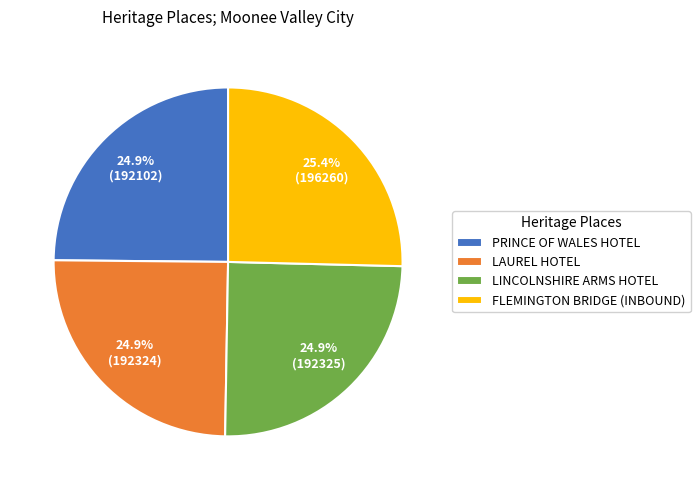

What percentage is NOT represented by PRINCE OF WALES HOTEL?

75.1%